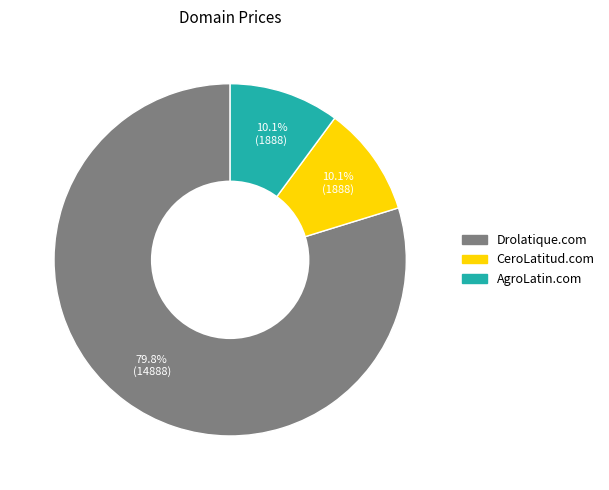

How many segments does this pie chart have?

3